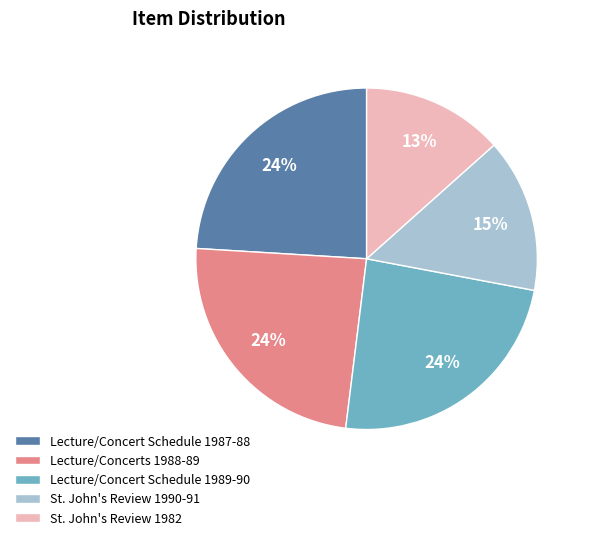

To the nearest percent, what portion does St. John's Review 1982 represent?

13%